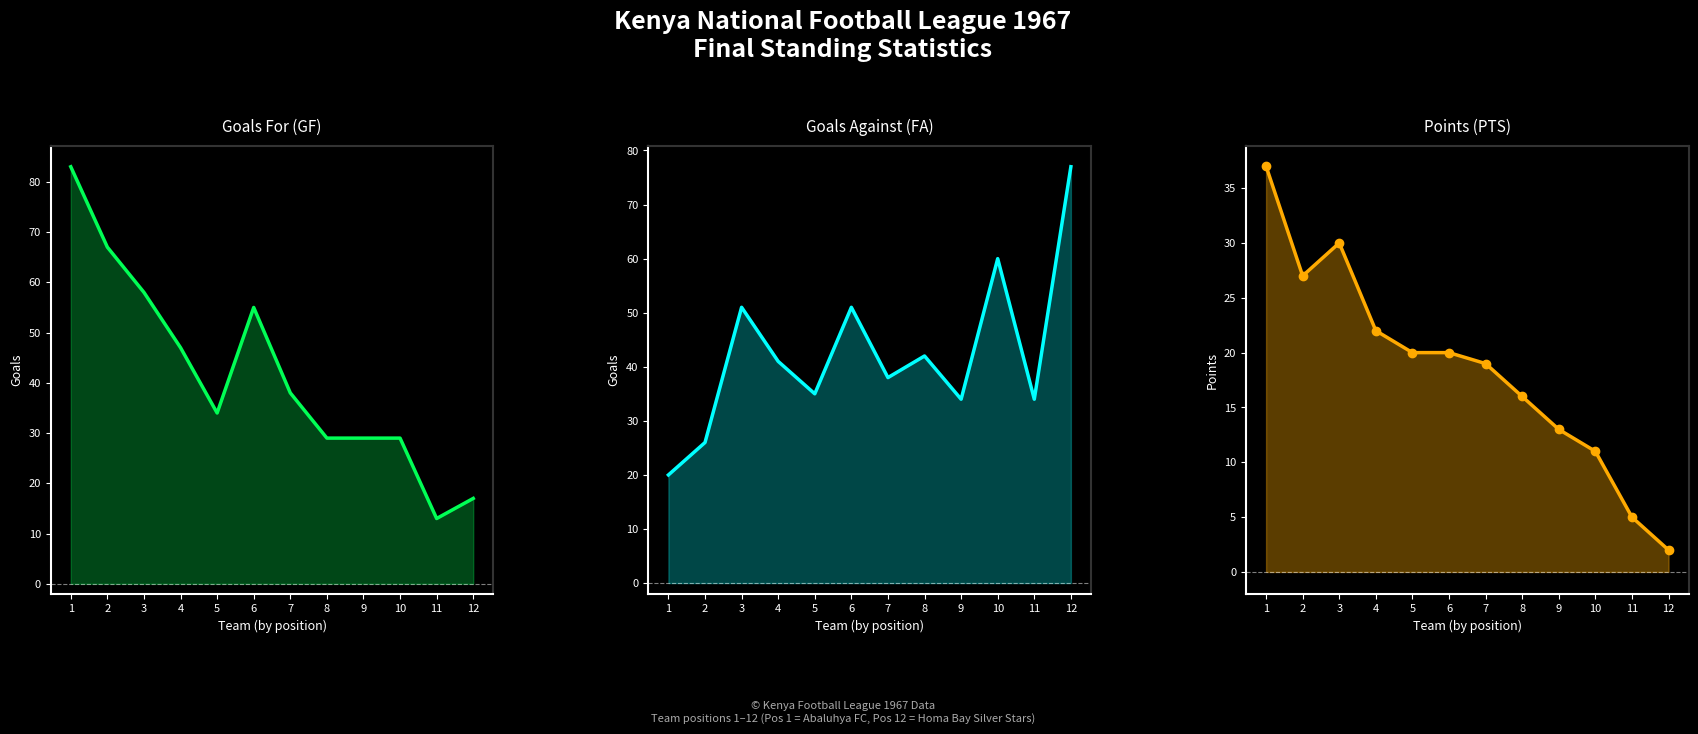

What is the sum of all Points values?

222